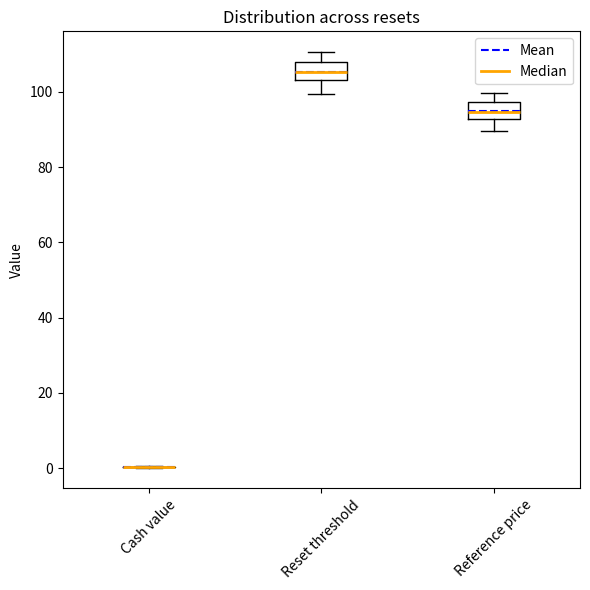

Where does the upper whisker of the box for Reset threshold end on the y-axis? The values are not printed on the chart, so give them approximately, as read against the axis.

110